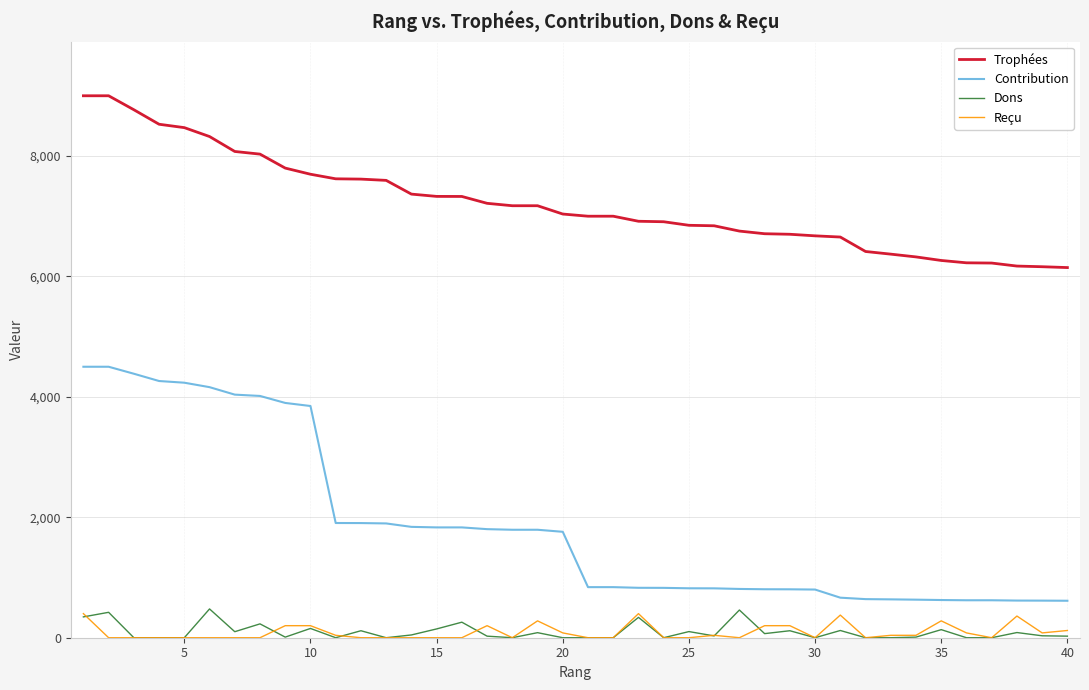

What is the difference between the second highest and minimum values in the Dons series?

460